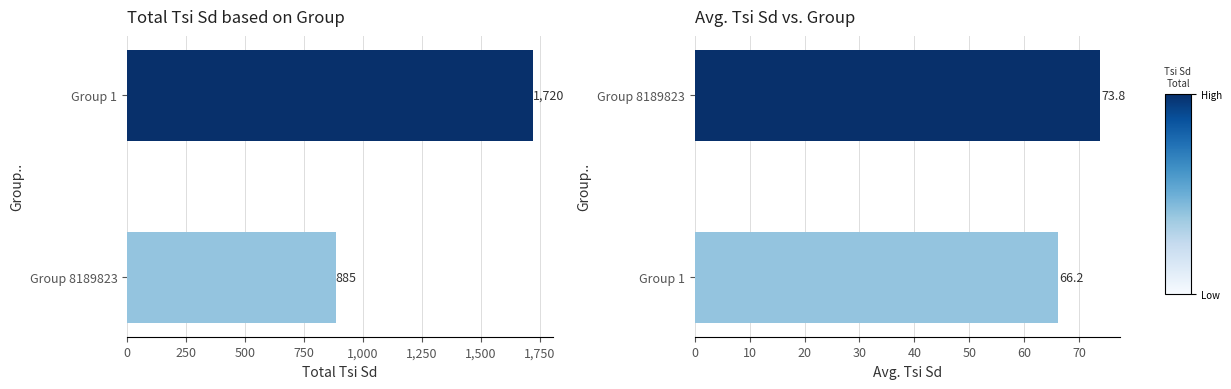

What is the smallest value displayed?

66.2